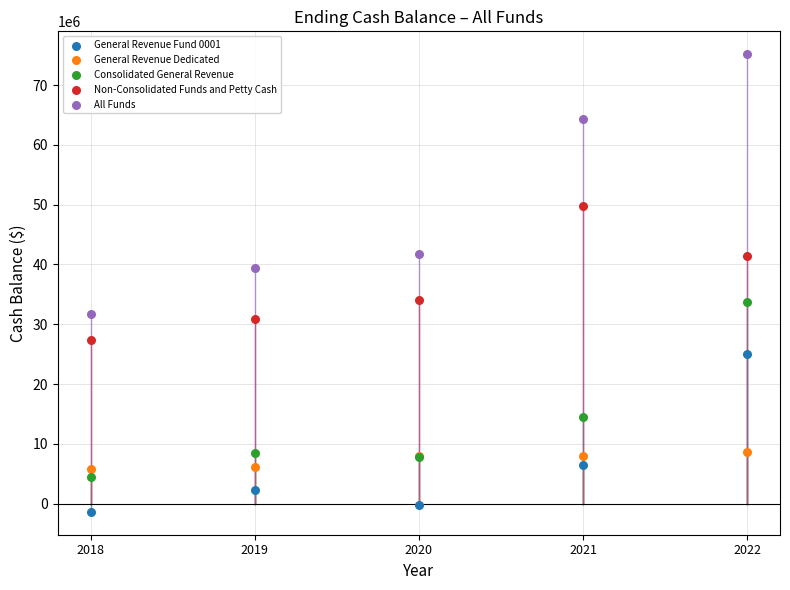

In the All Funds series, what Y value is closest to 53473872?

64265465.1